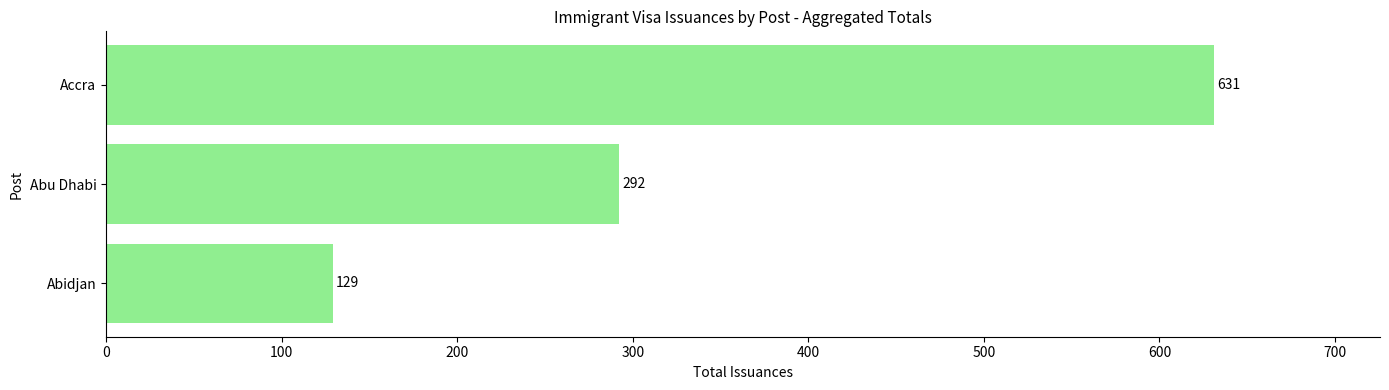

What is the smallest value displayed?

129